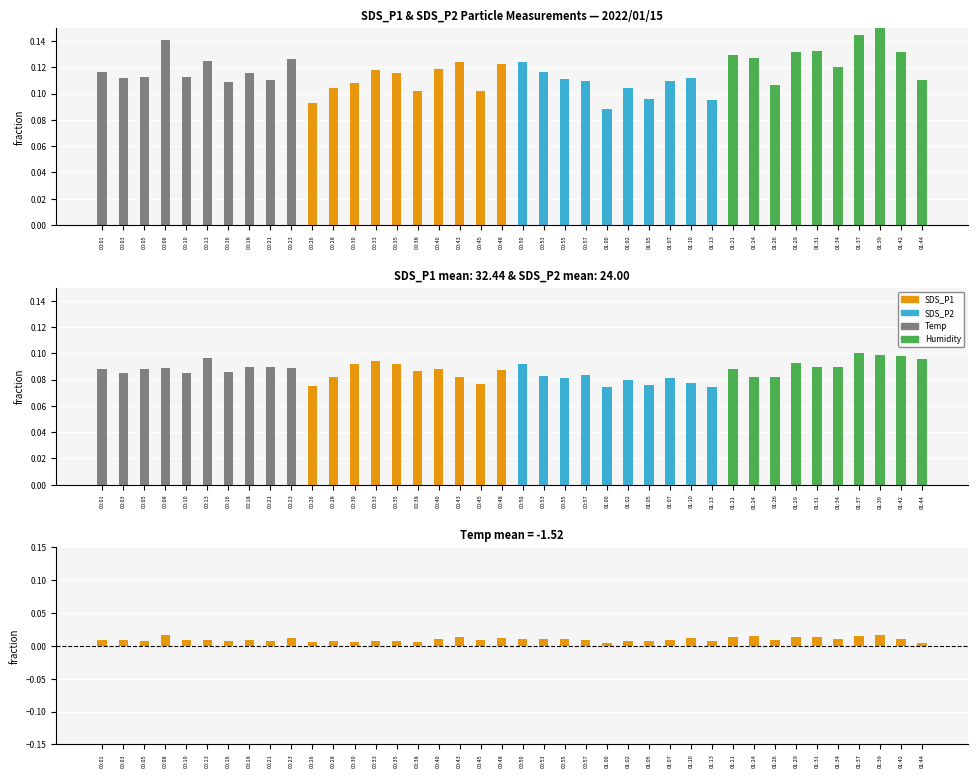

Which series has the largest range (max minus min)?

SDS_P1